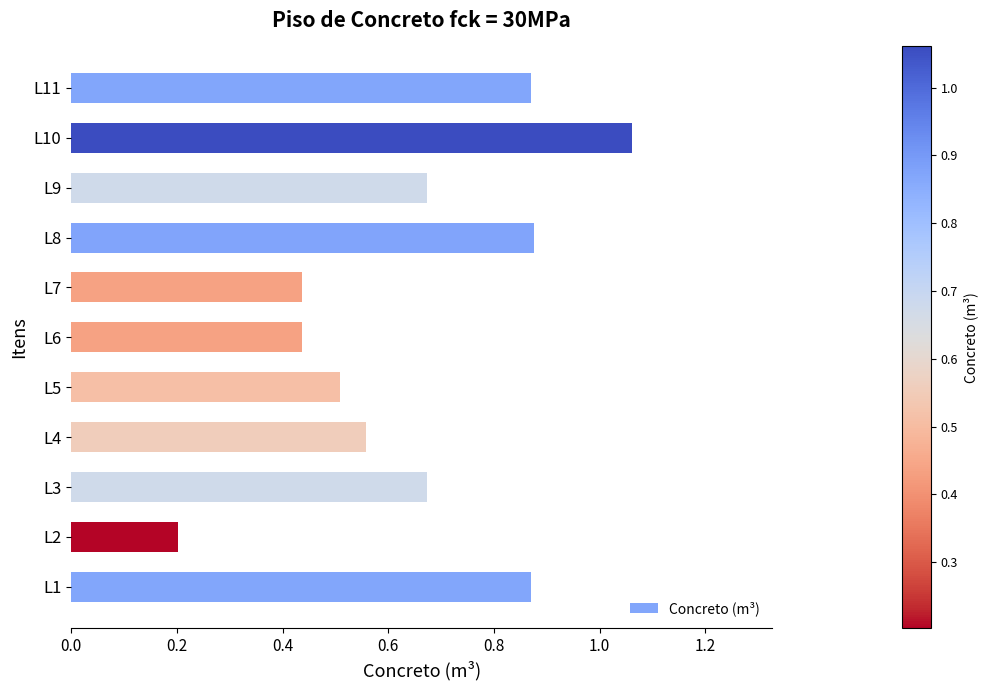

What is the smallest value displayed?

0.2